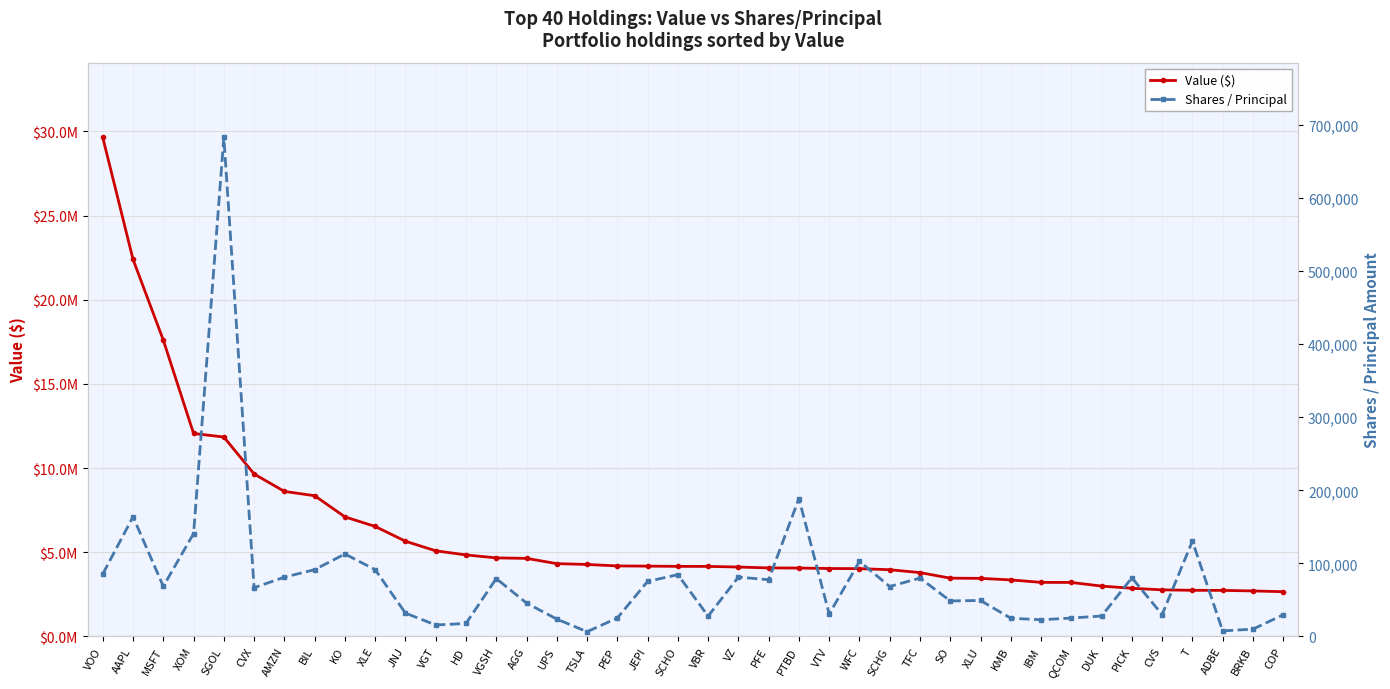

What are all the series names shown in the legend?

Value ($), Shares / Principal